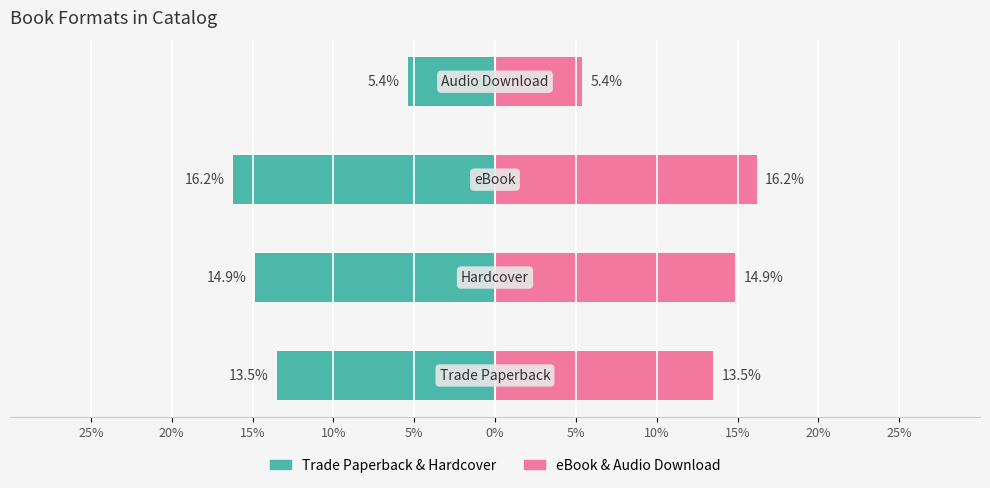

How many bars are there in each group?

2